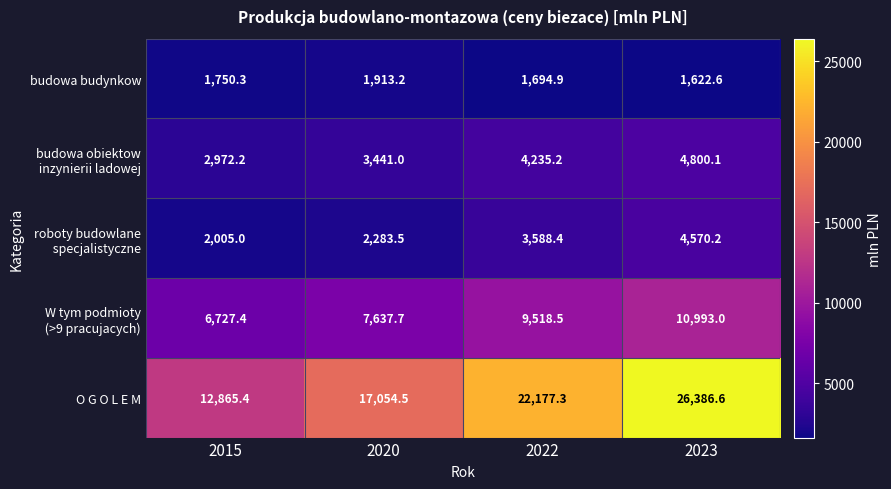

What is the total value across all series at 2023?

48372.5